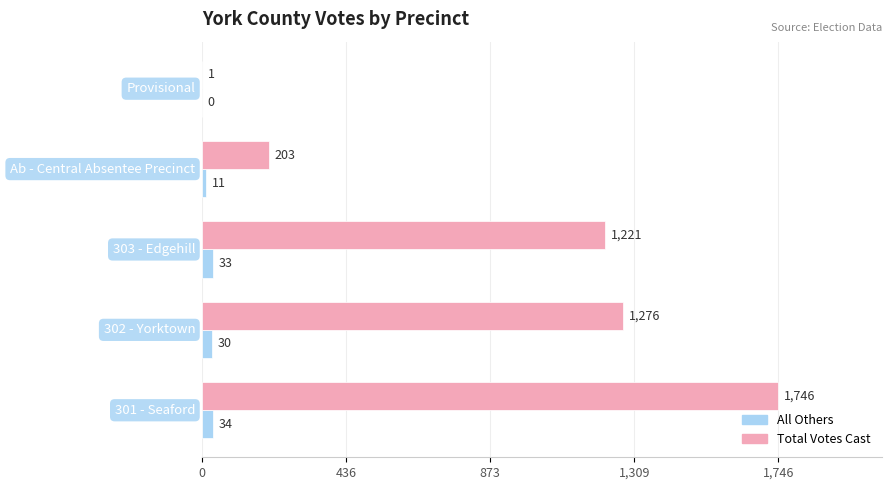

Which series has the largest total across all categories?

Total Votes Cast